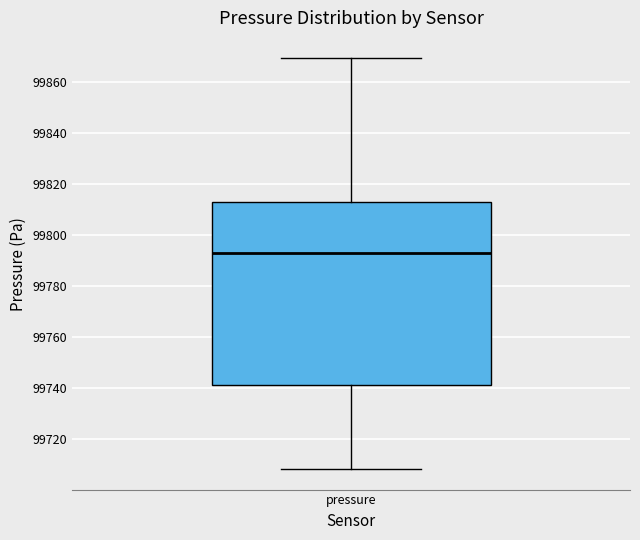

Transcribe this box plot: give where the median line is, the range the box spans, and where the two whiskers end, as read against the y-axis. The values are not printed on the chart, so give them approximately, as read against the axis.

median 99794, box 99742 to 99814, whiskers 99708 to 99870